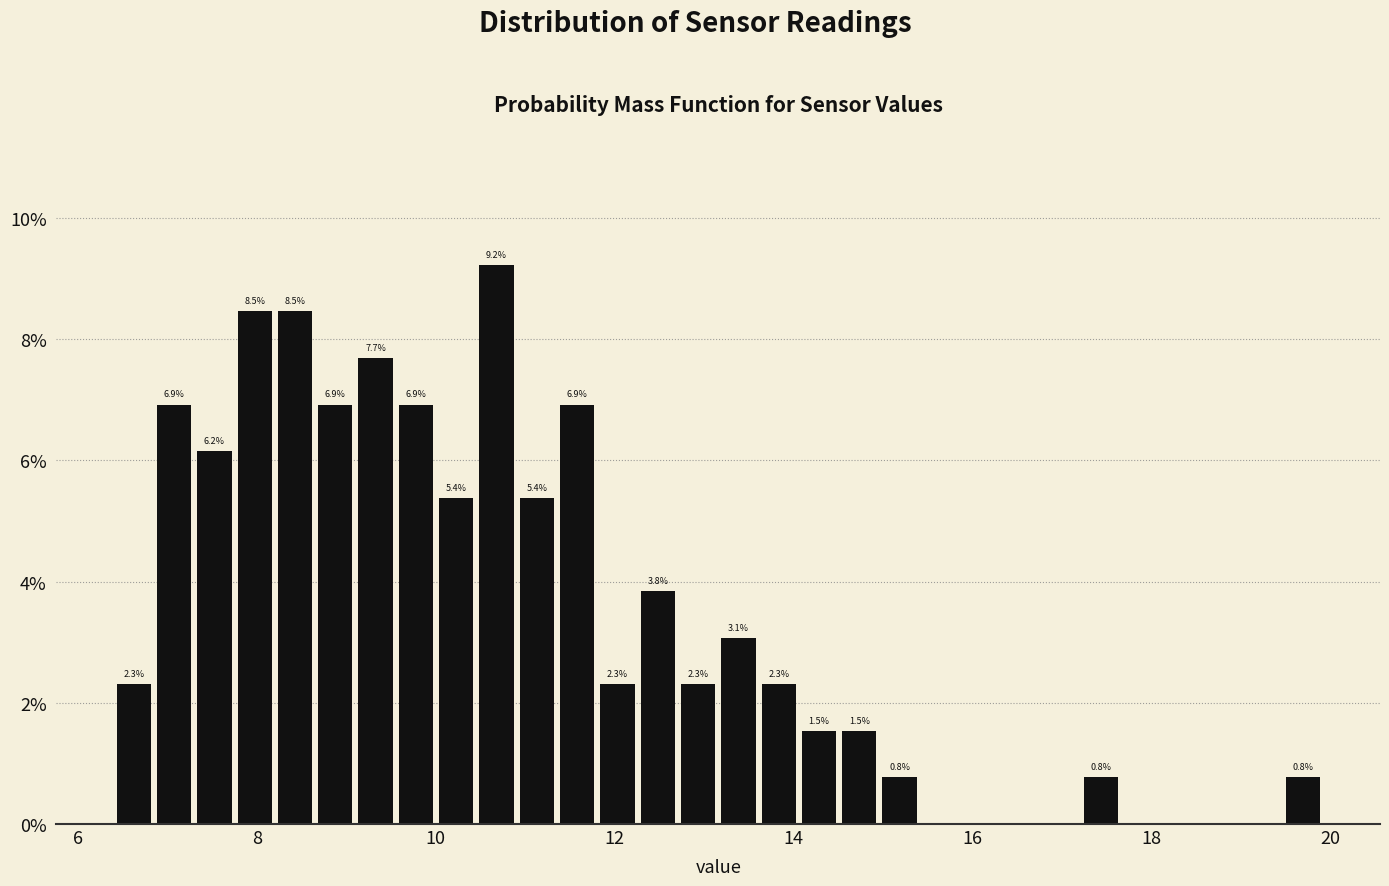

Around what value on the x-axis is the tallest bar? Give the approximate position of its centre, as read against the axis.

10.6